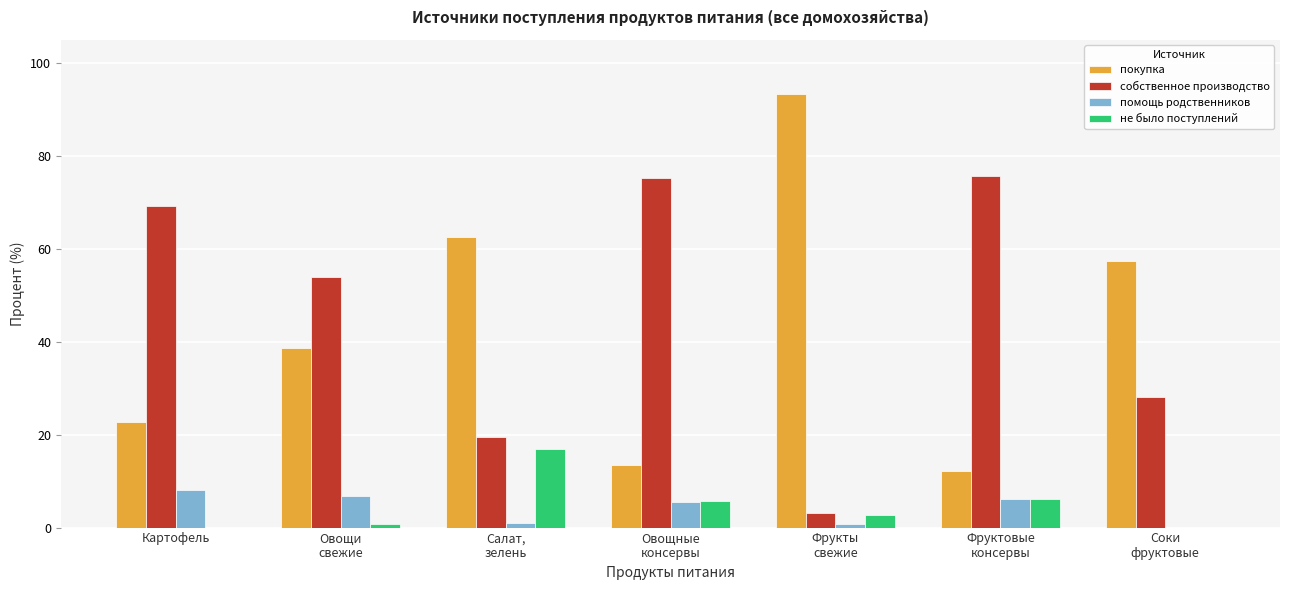

Count the number of data series in this chart.

4